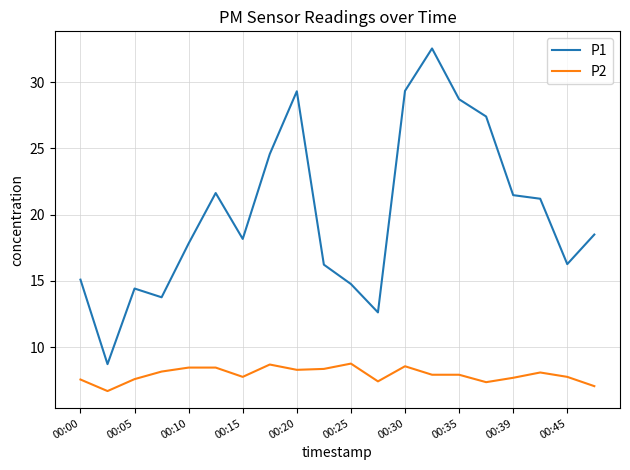

At how many categories does at least one series exceed 31?

1